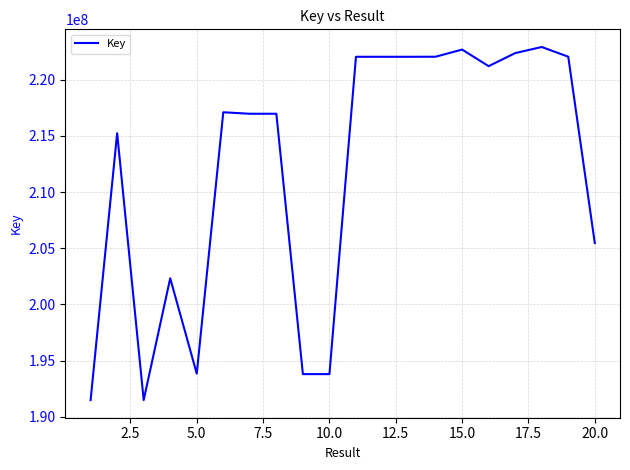

What is the greatest value displayed?

222910140